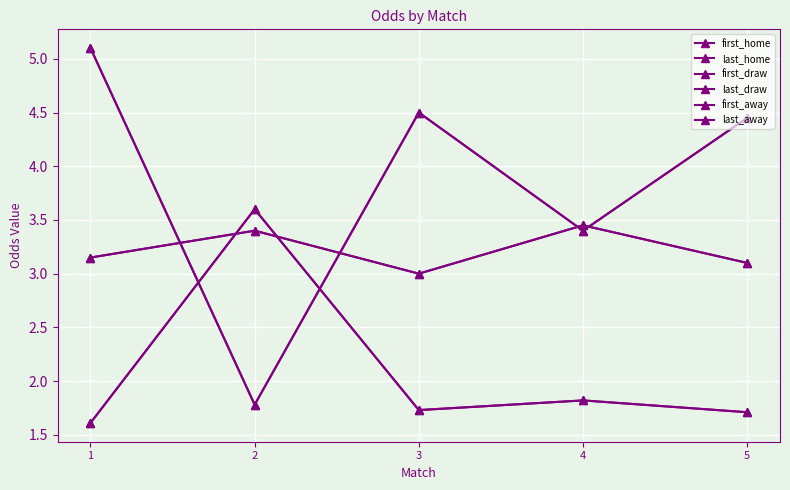

Does the chart have visible grid lines?

Yes